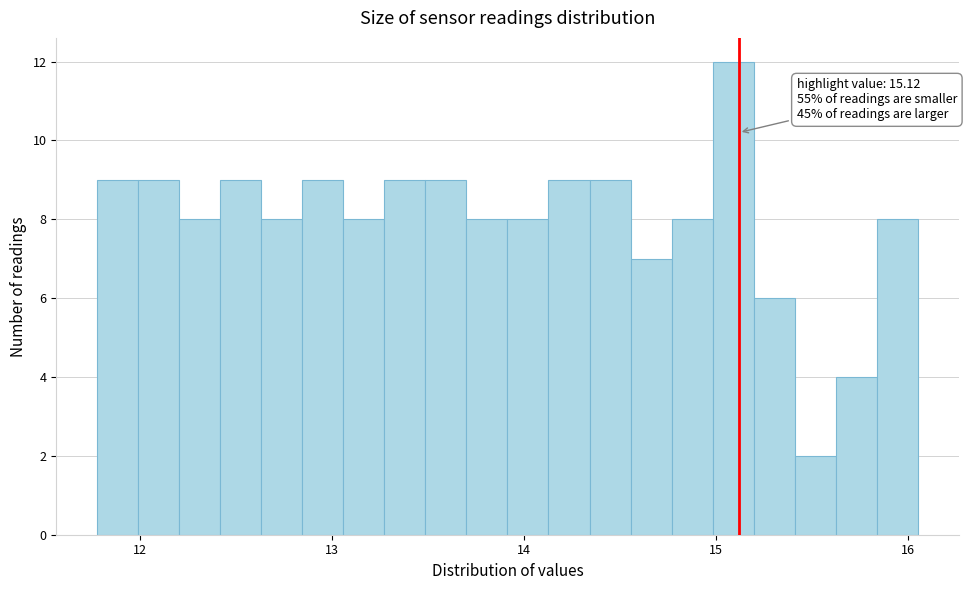

Read against the x-axis, roughly where is the centre of the tallest bar?

15.1